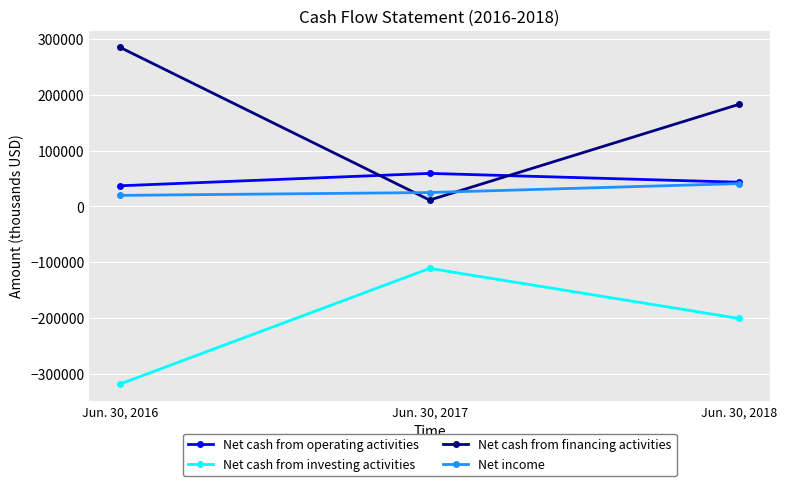

Rank the categories by Net cash from investing activities value from lowest to highest.

Jun. 30, 2016, Jun. 30, 2018, Jun. 30, 2017